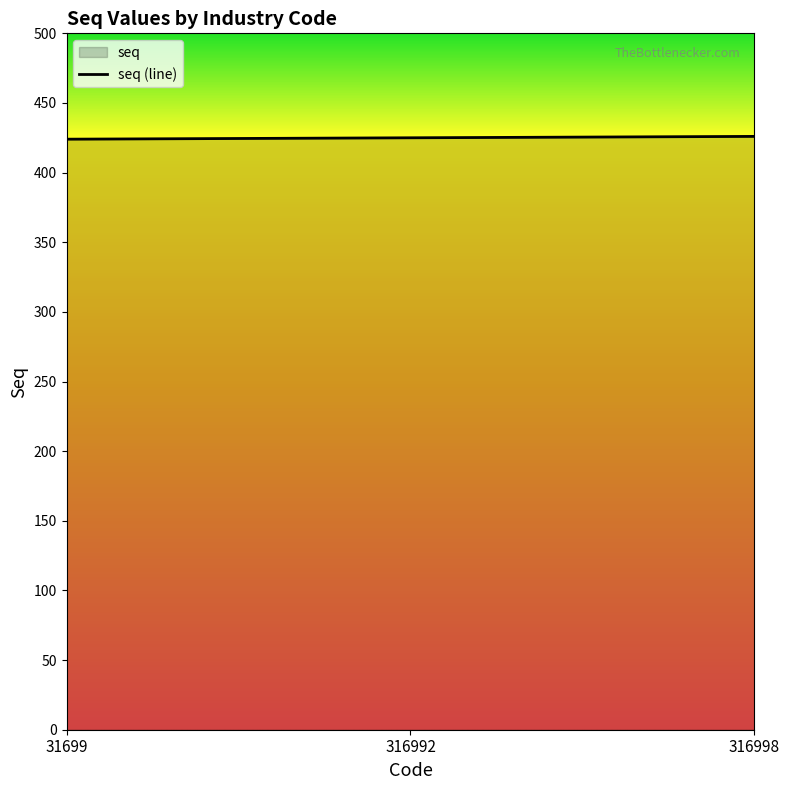

Is it true that the value at 316998 is 426?

True